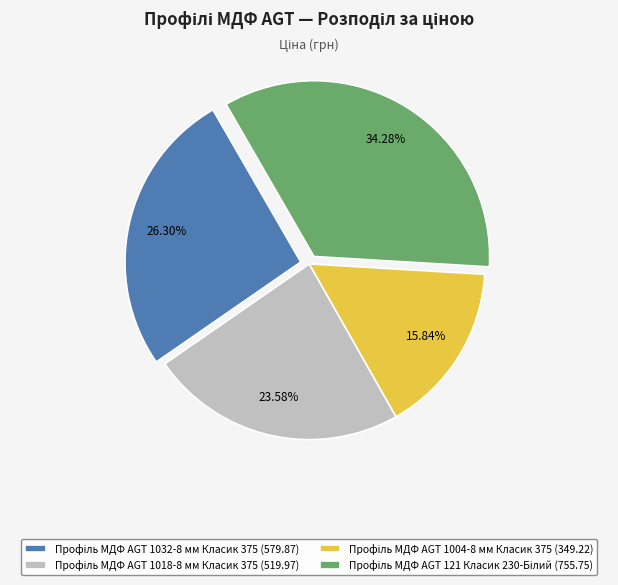

Is there any slice that represents more than half of the pie?

No